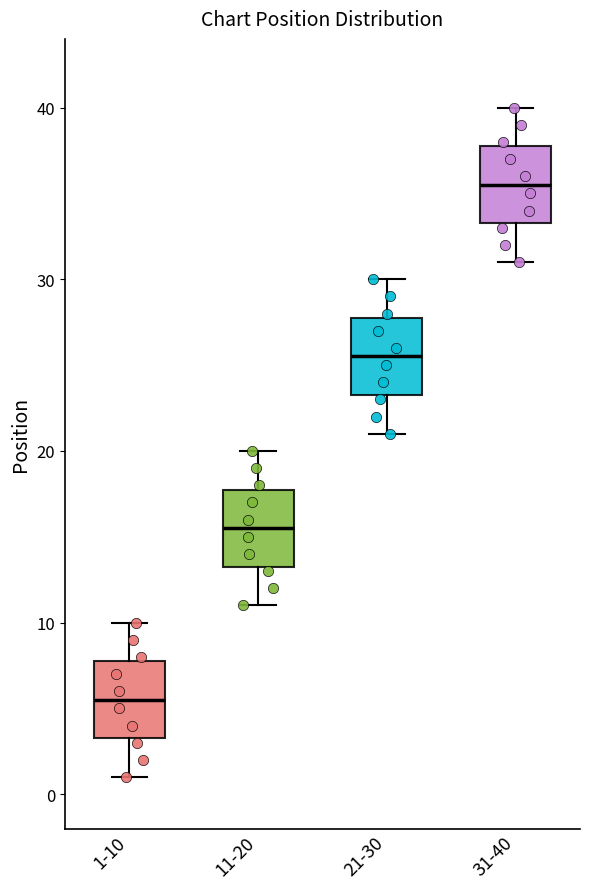

Which box has the lowest median line?

1-10